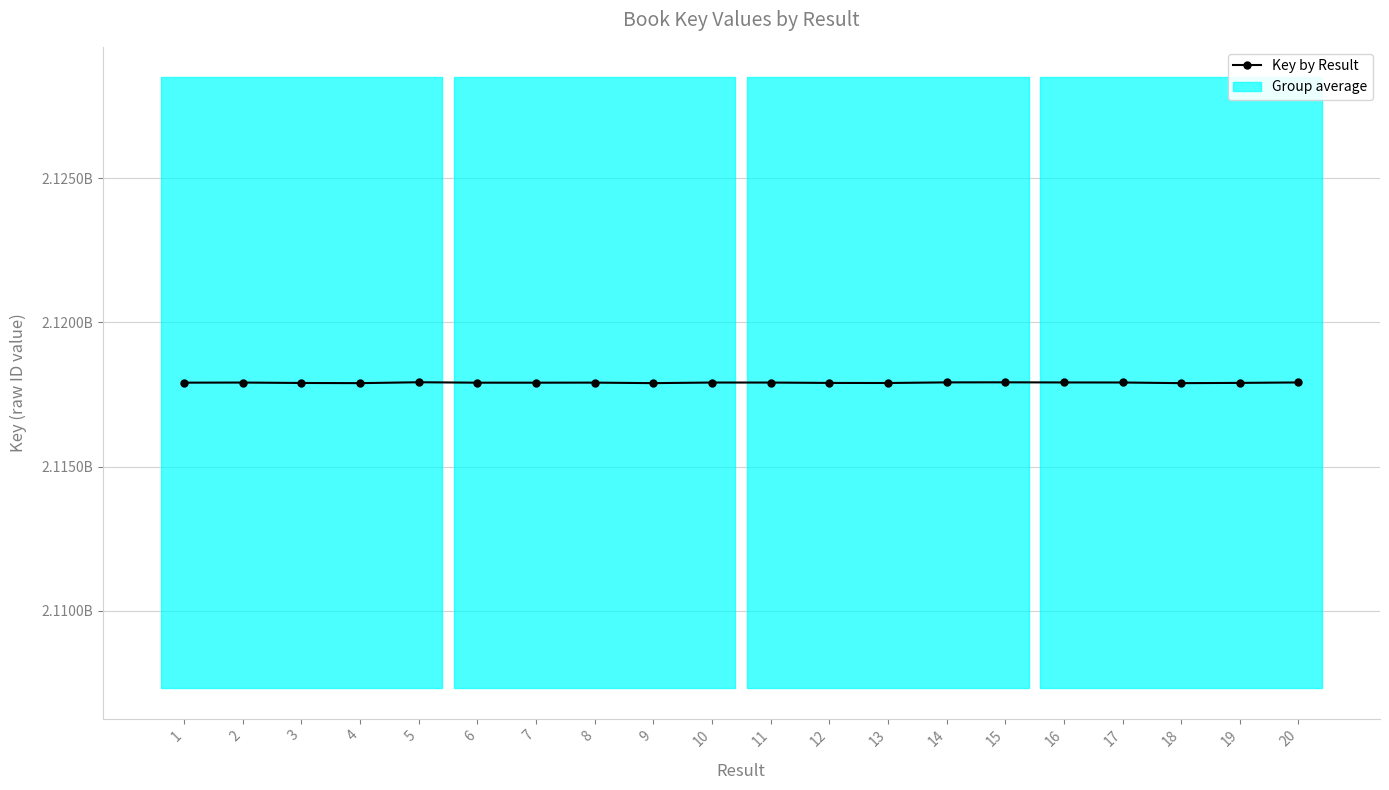

How many interior local valleys (lower than both neighbors) does the data have?

5